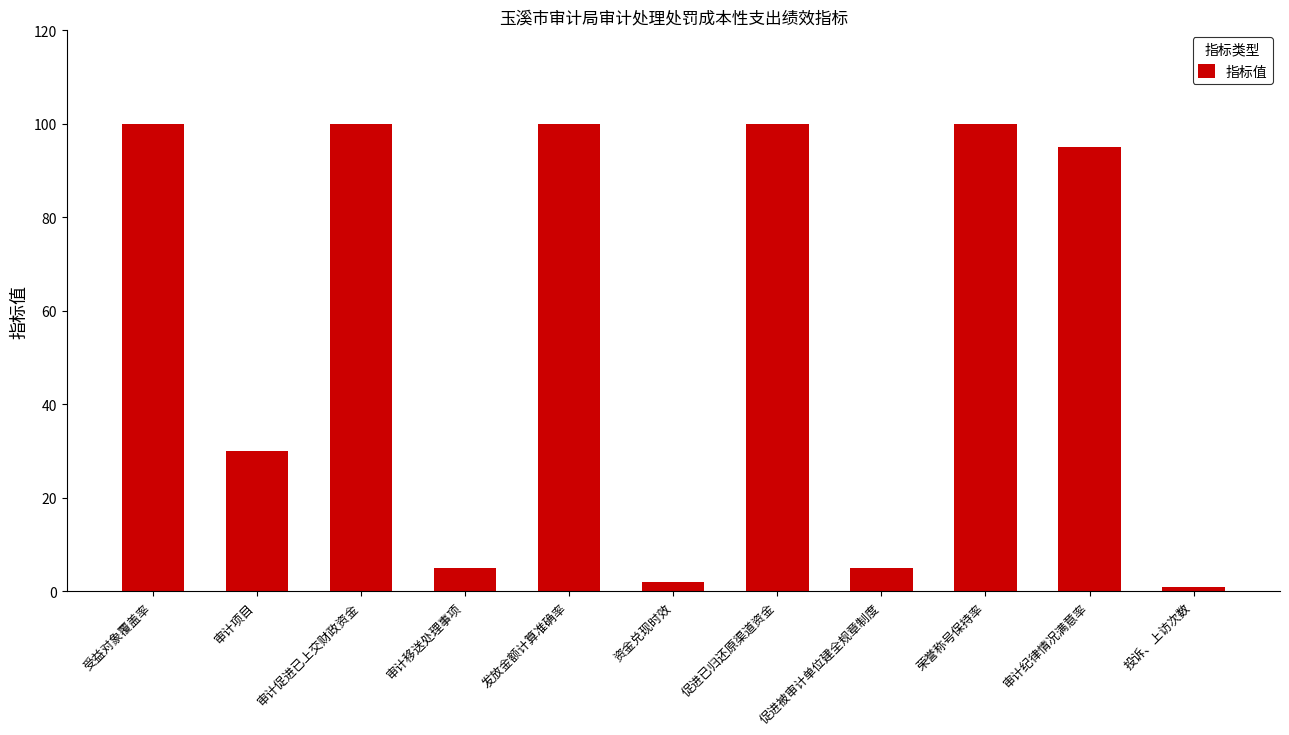

What is the sum of the values at 荣誉称号保持率 and 审计纪律情况满意率?

195